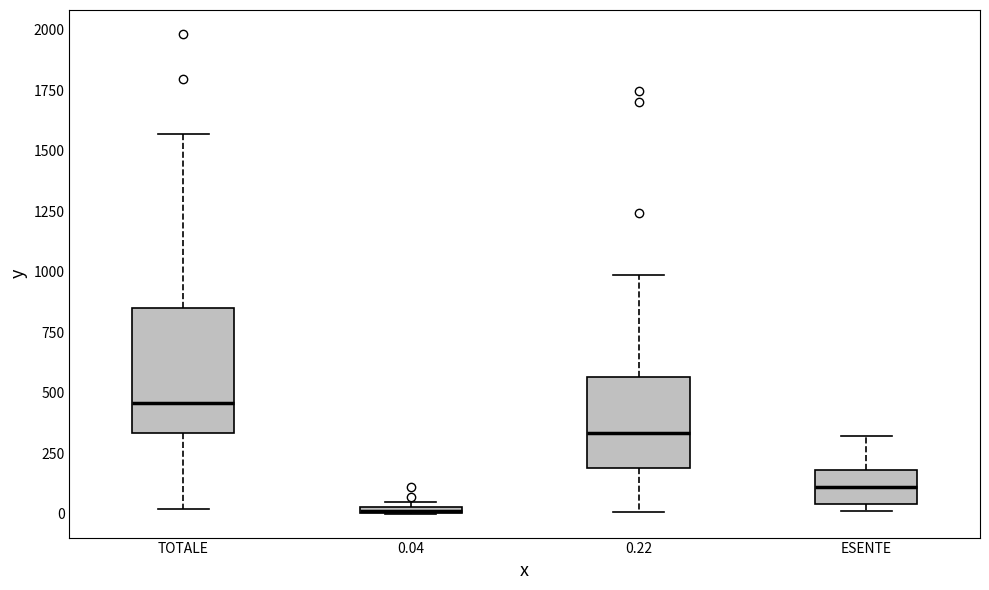

Where does the median line of the box for ESENTE sit on the y-axis? The values are not printed on the chart, so give them approximately, as read against the axis.

100